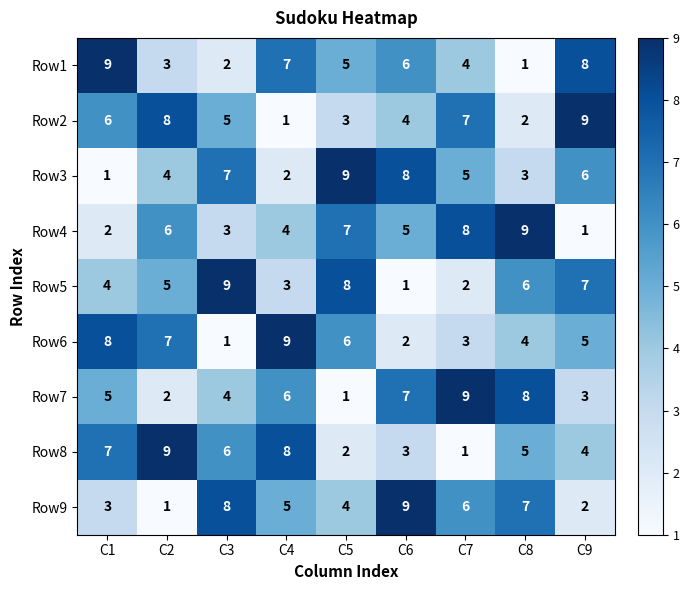

Between C8 and C9, which series saw the biggest shift?

Row4